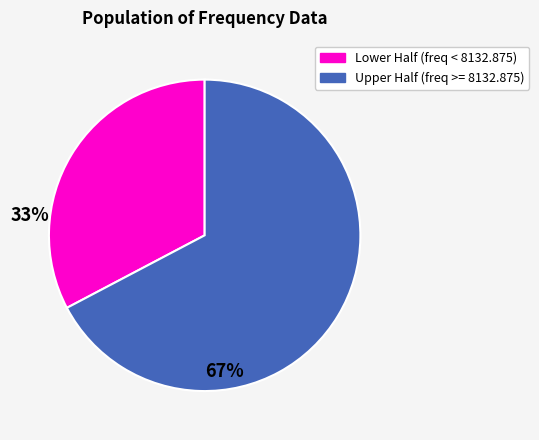

Which category has the smallest portion of the pie?

Lower Half (freq < 8132.875)